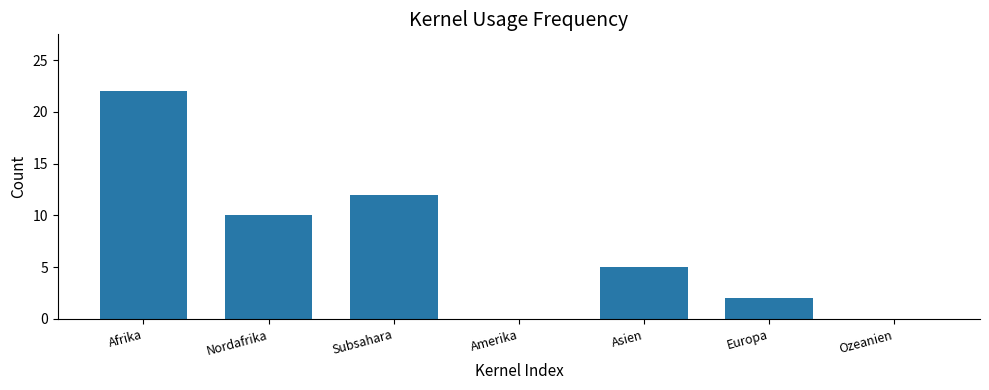

True or false: the data shows 10 at Nordafrika.

True